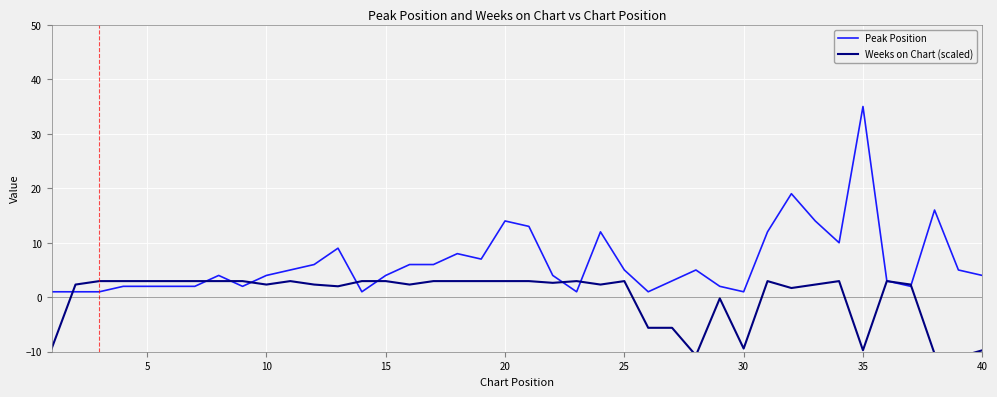

True or false: Peak Position has a value of 2 at 5.

True